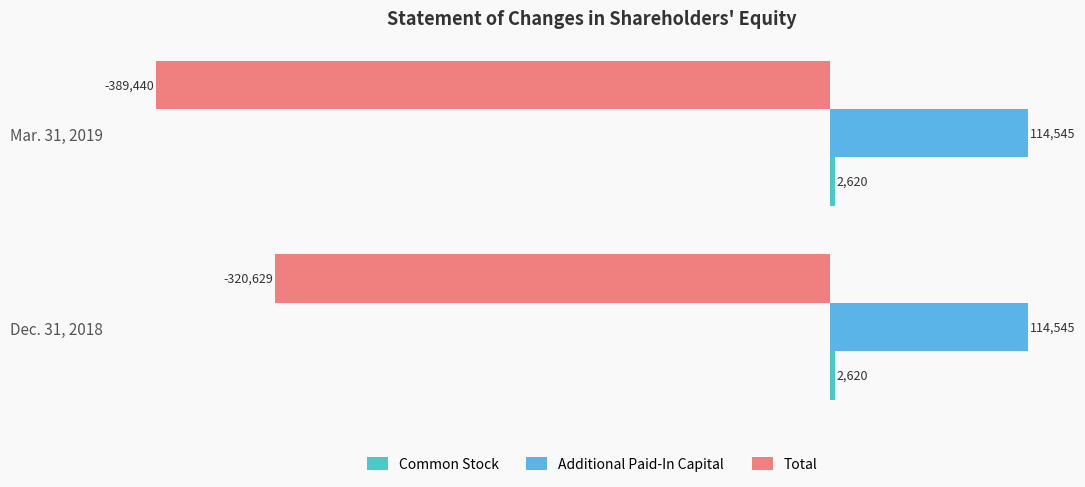

At which category is the sum across all series the highest?

Dec. 31, 2018